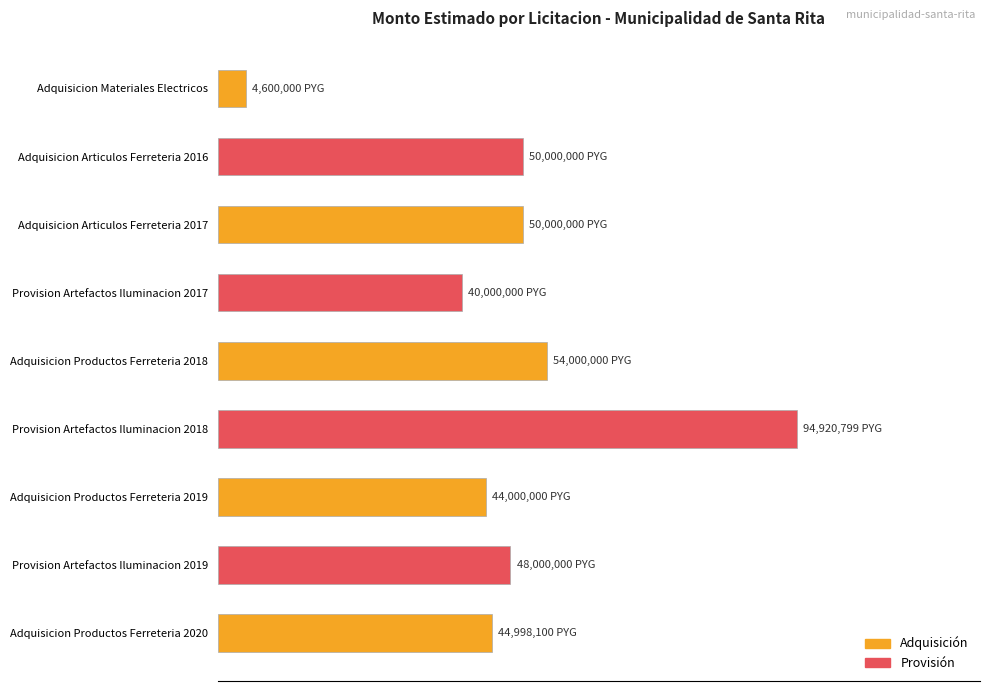

Does the chart contain any negative values?

No